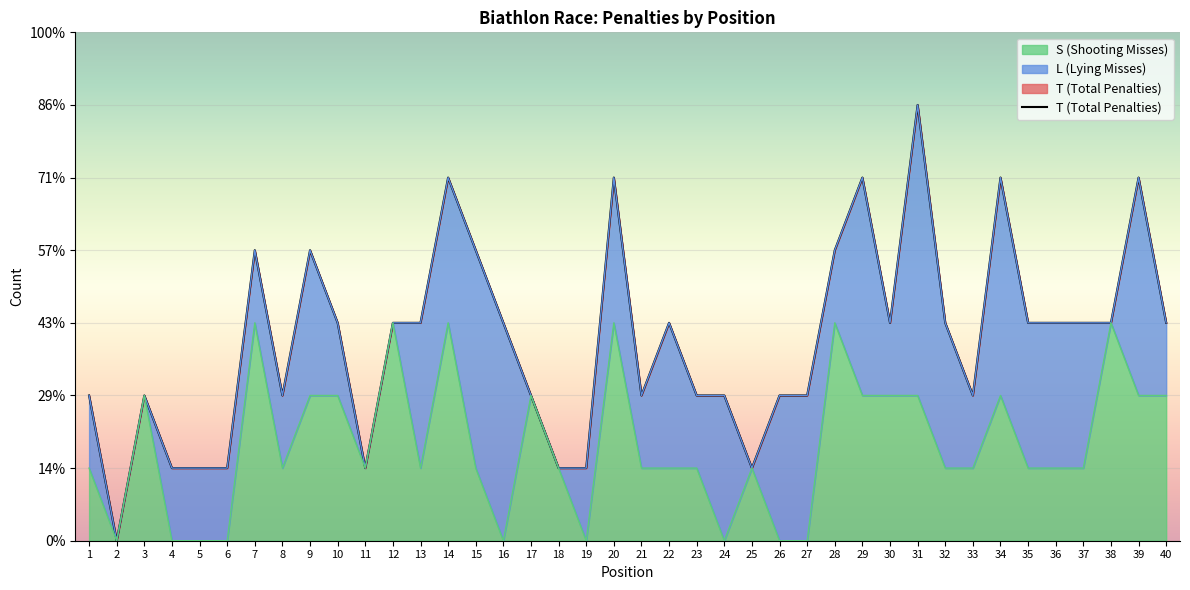

At which category does the data reach its first local peak?

3